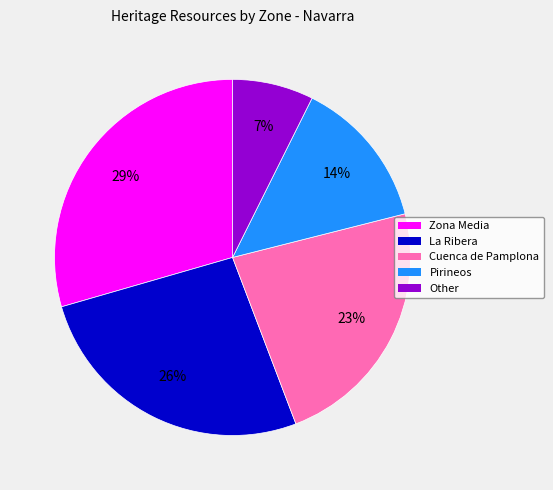

What is the ratio of the value at La Ribera to the value at Pirineos?

1.9